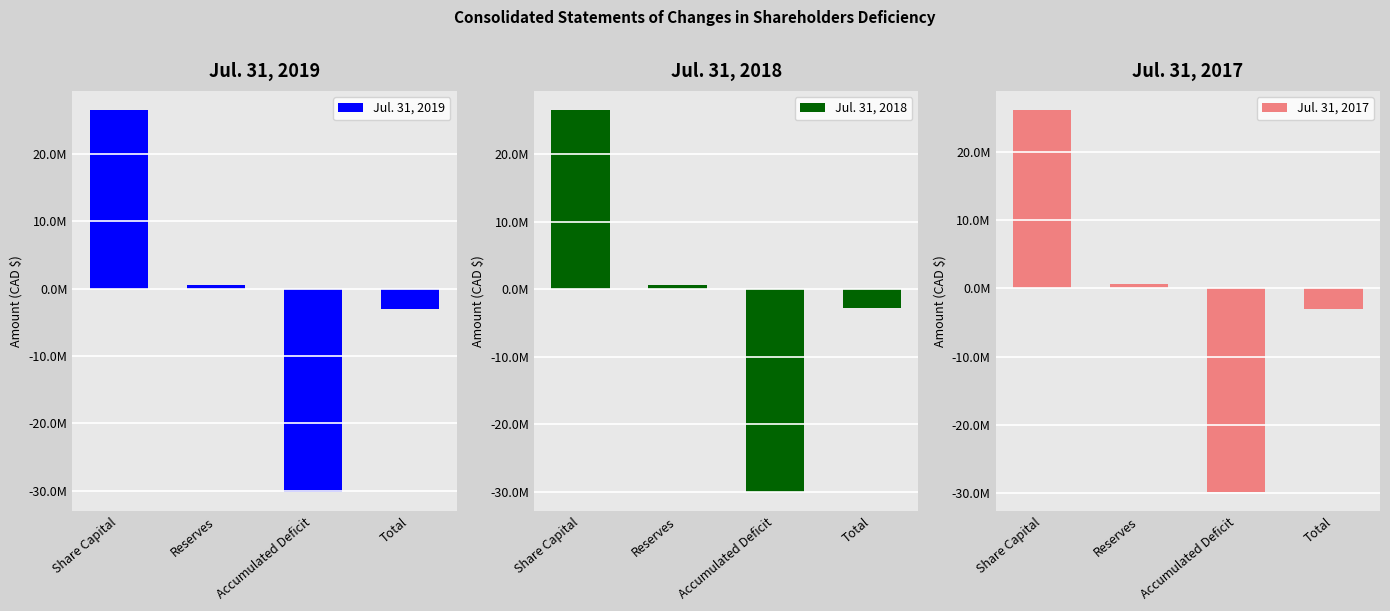

How many bars are there in total?

12